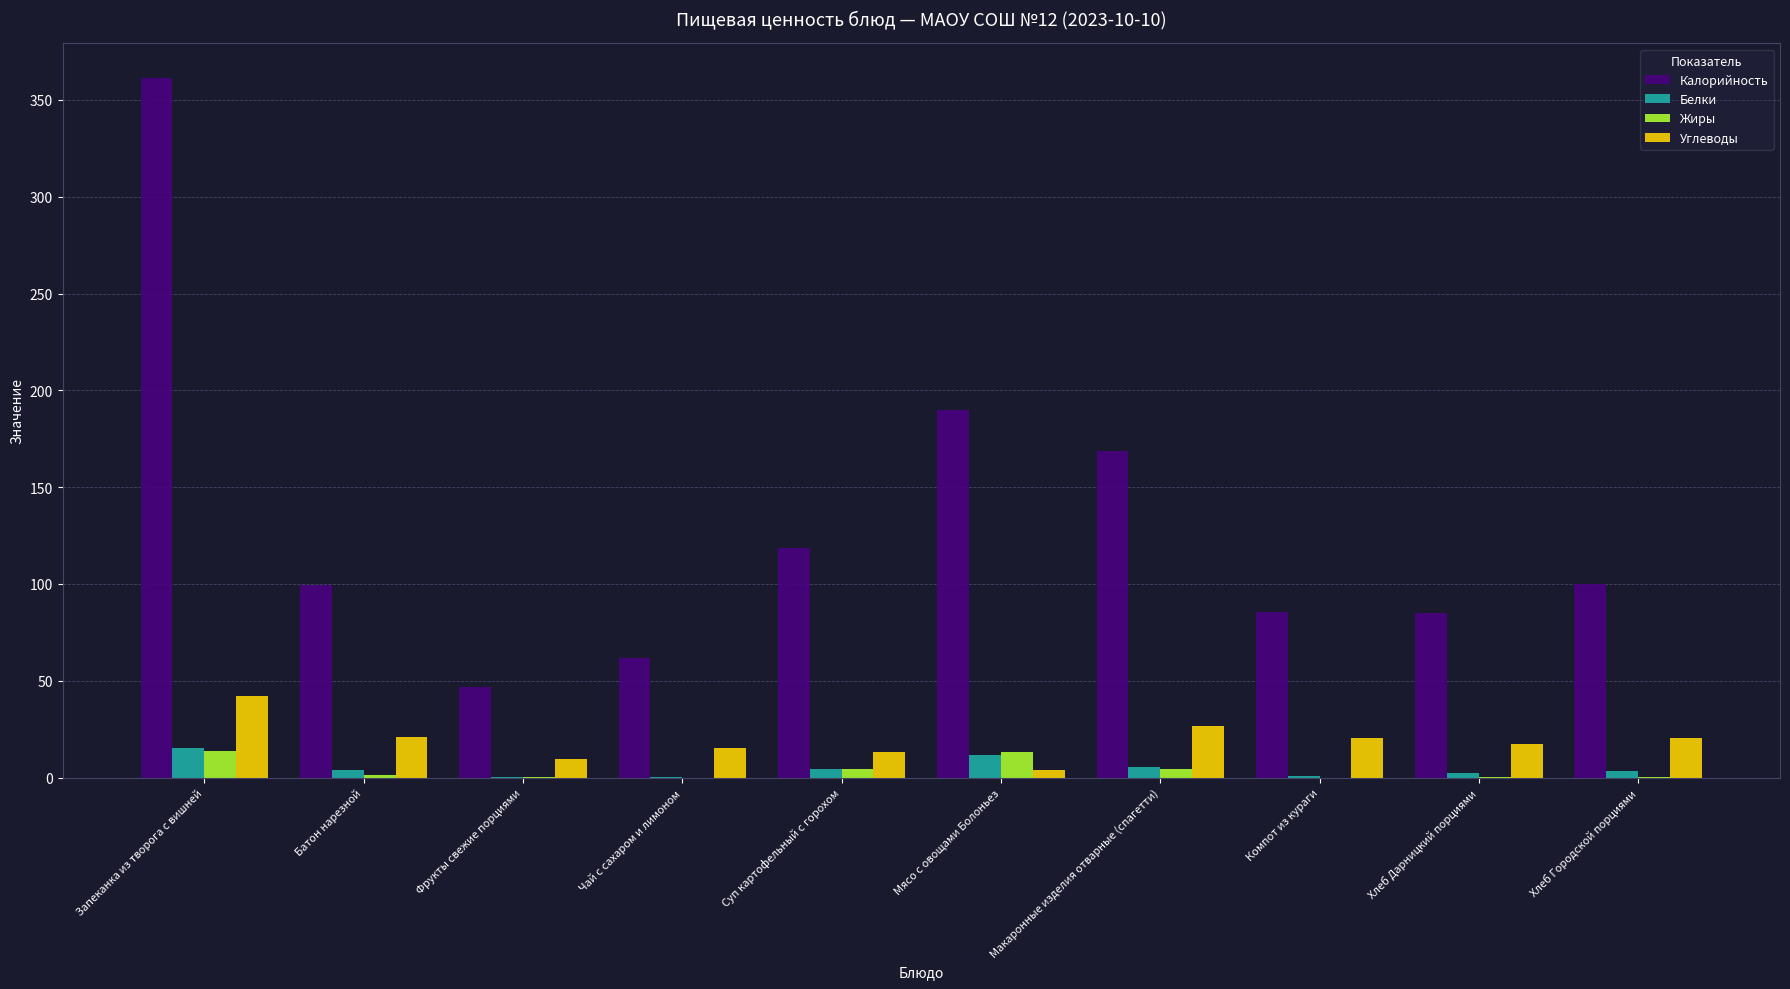

How many groups of bars are there?

10